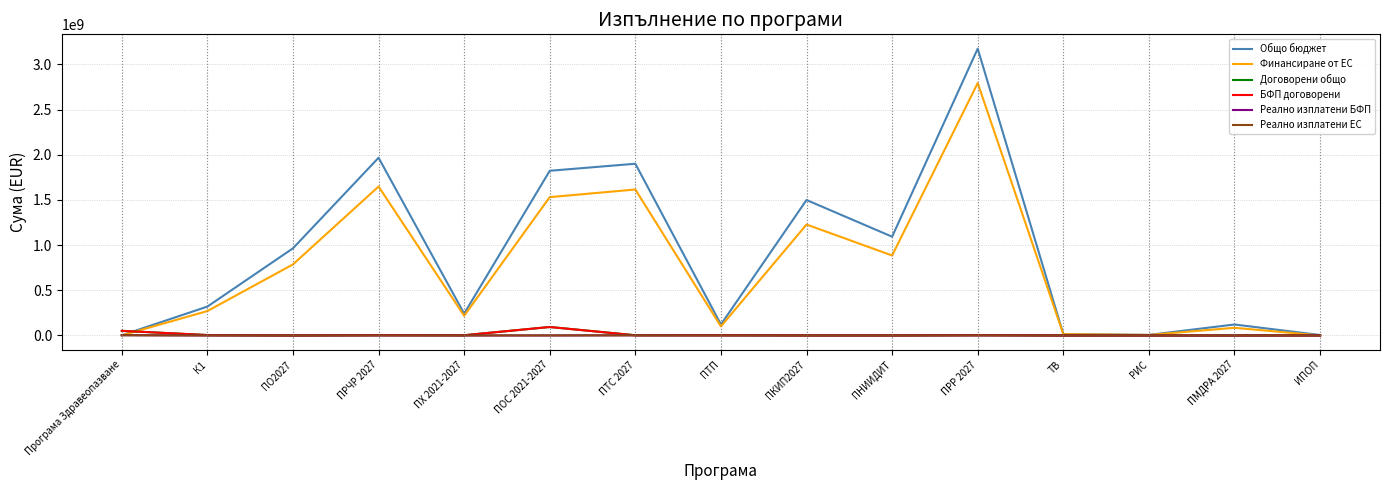

What position from the left is ПОС 2021-2027?

6